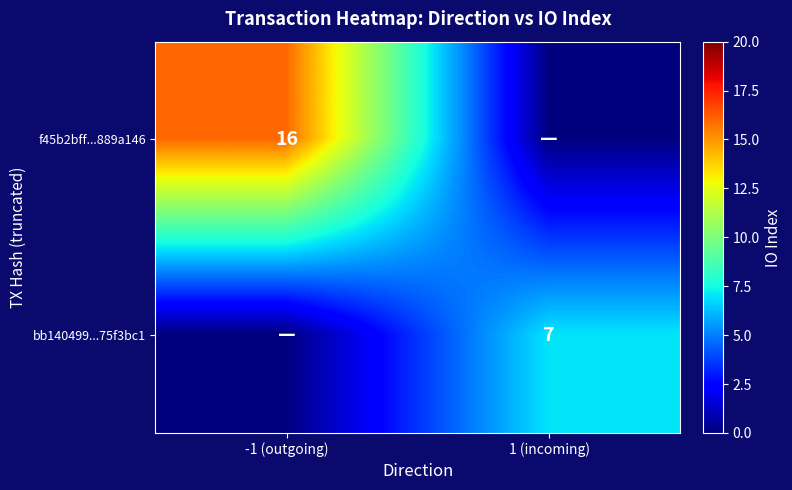

The f45b2bff...889a146 series shows 9 at -1 (outgoing). True or false?

False